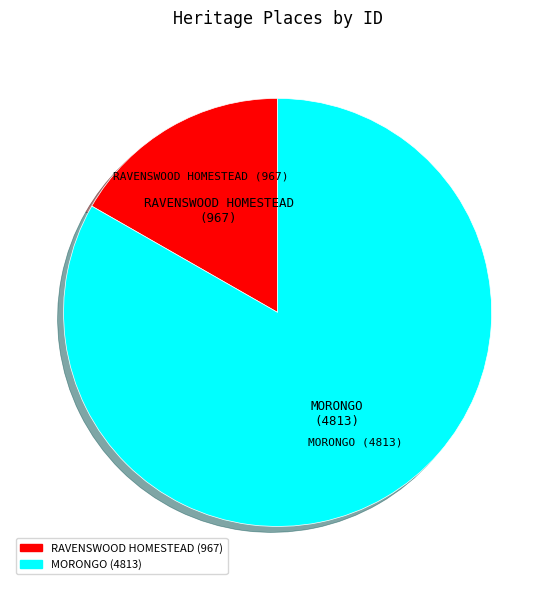

Is there any slice that represents more than half of the pie?

Yes